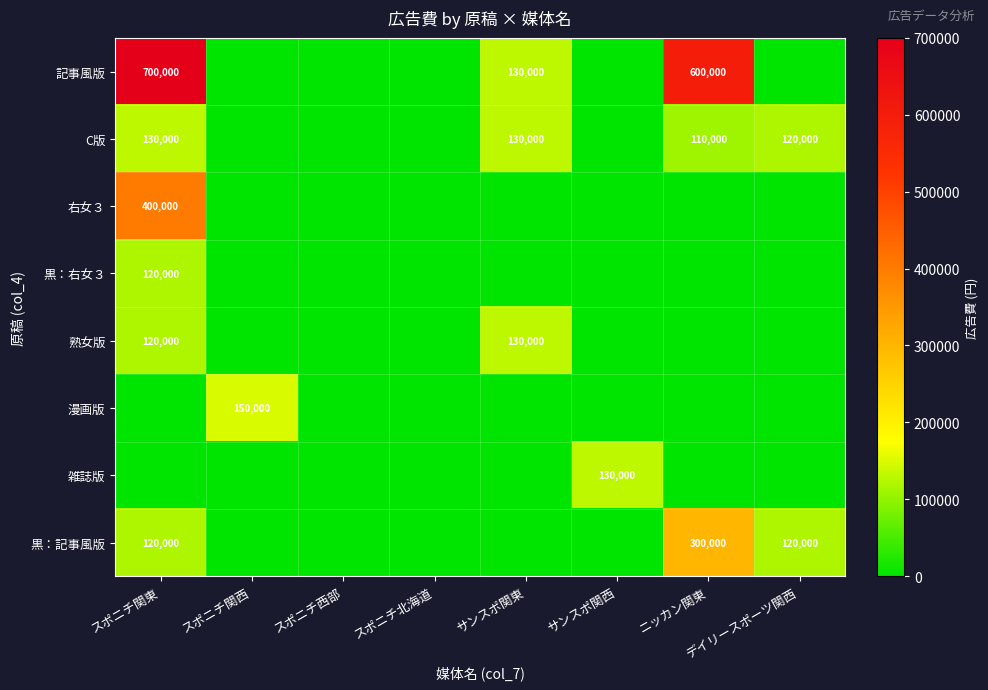

What is the sum of the C版 values at サンスポ関東 and スポニチ関東?

260000